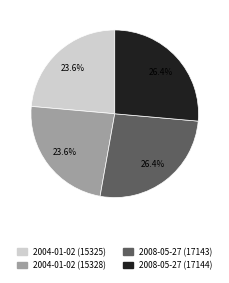

Does any single category account for the majority?

No